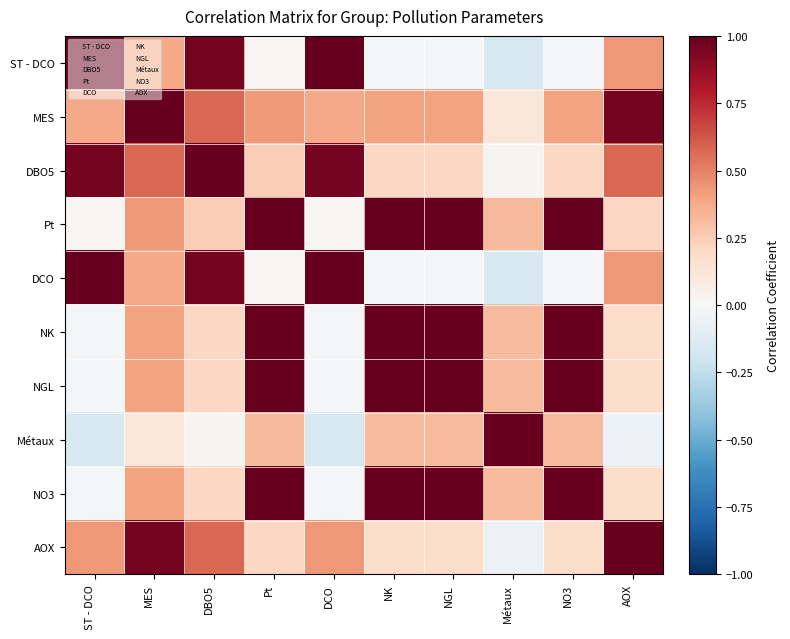

Between ST - DCO and DCO, which is larger?

ST - DCO